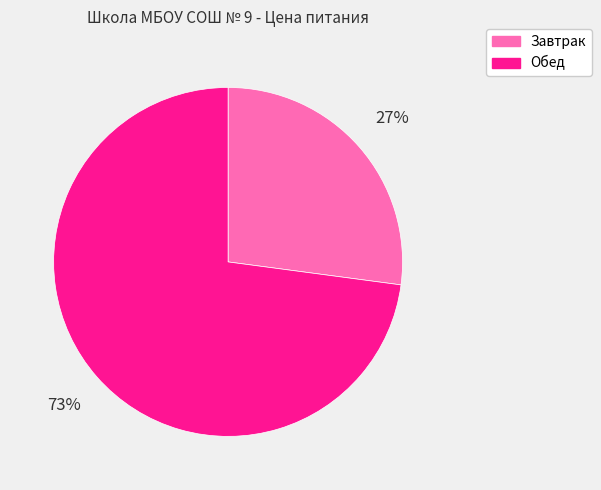

How many slices are in this pie chart?

2